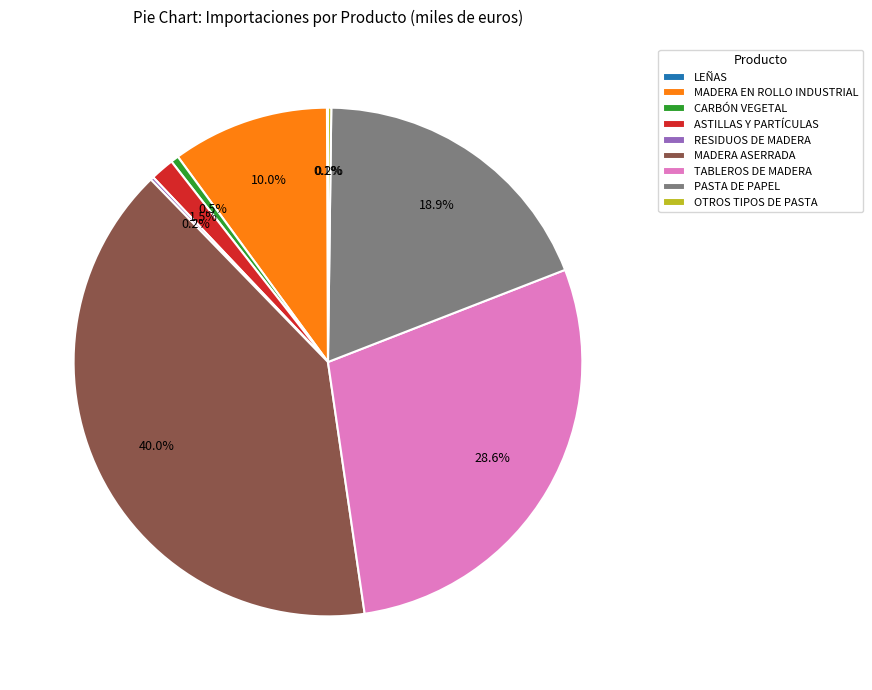

Does any single category account for the majority?

No